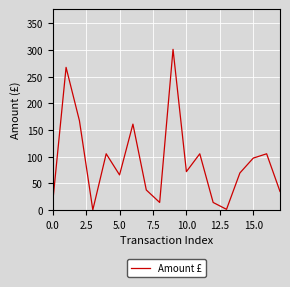

What is the maximum value shown in the chart?

301.3